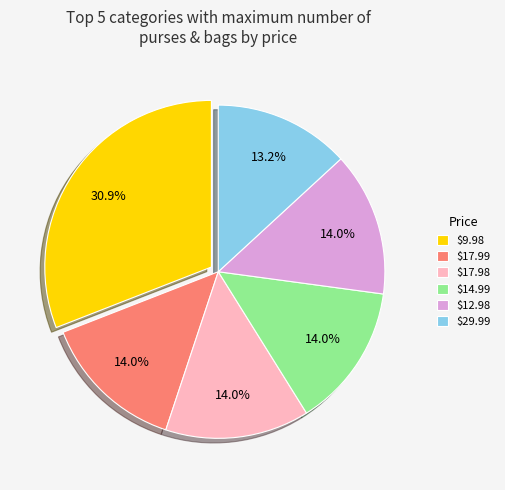

To the nearest percent, what is the difference between the largest and smallest slice percentages?

18%